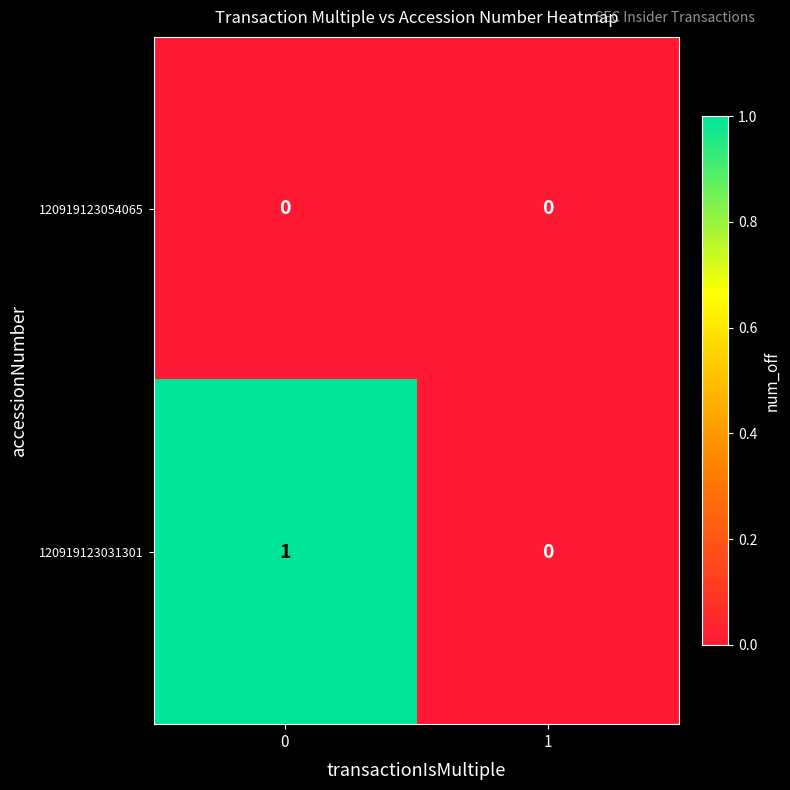

Rank the categories by 120919123031301 value from lowest to highest.

1, 0